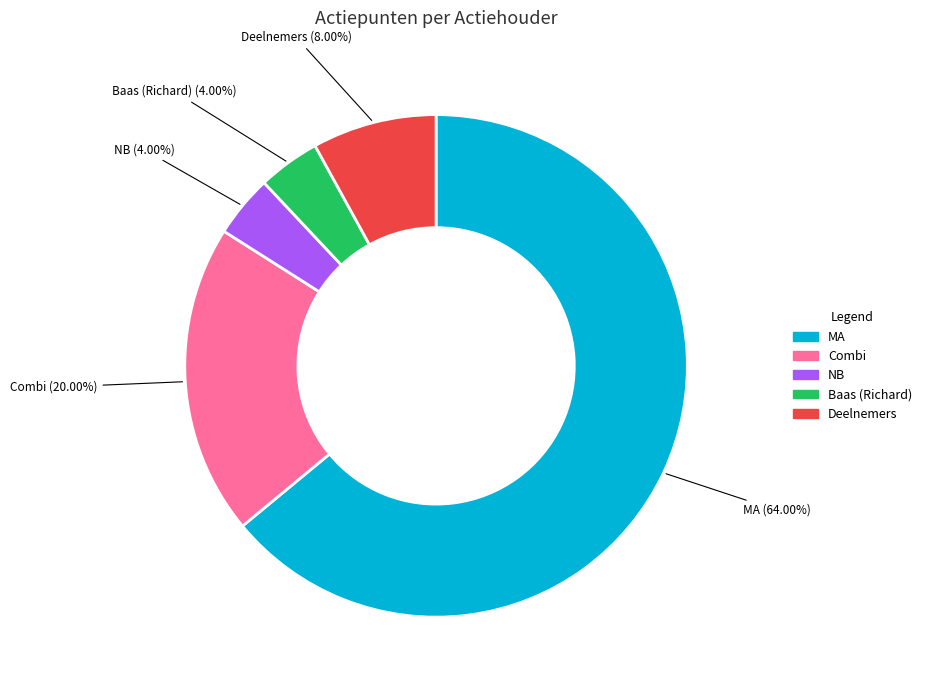

Combined, what portion of the pie is NB and Baas (Richard)?

8.0%